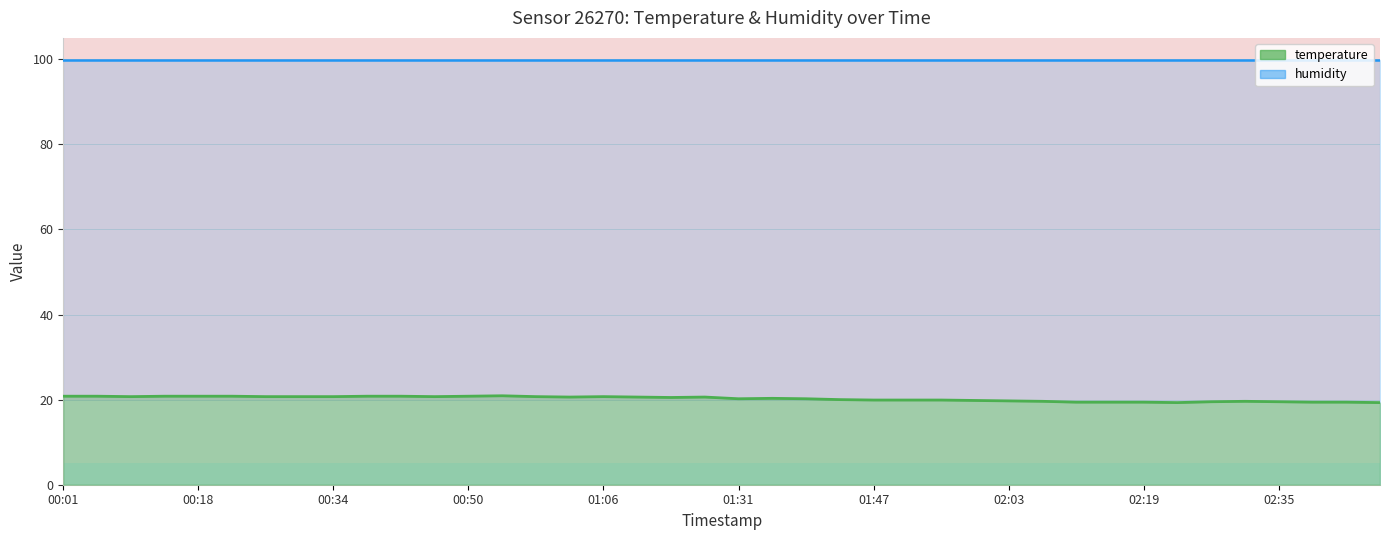

What is the label of the 1st point from the left?

00:01